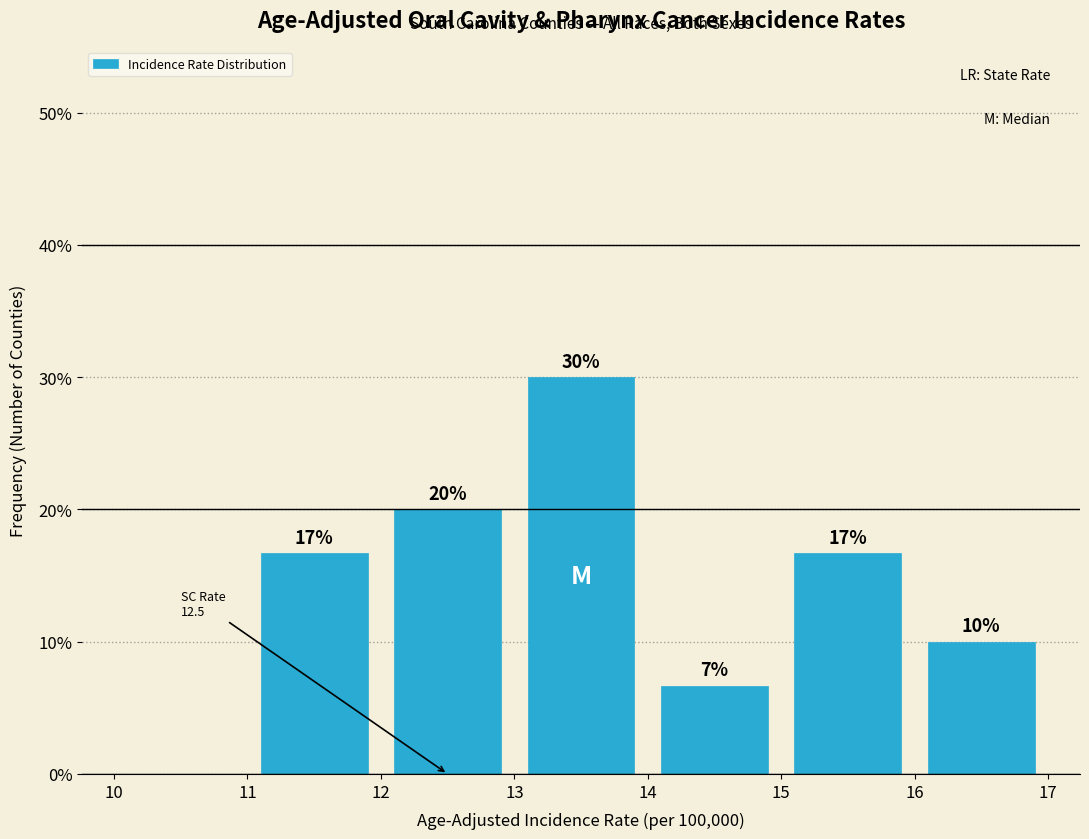

Which range on the x-axis has the tallest bar?

13 to 14